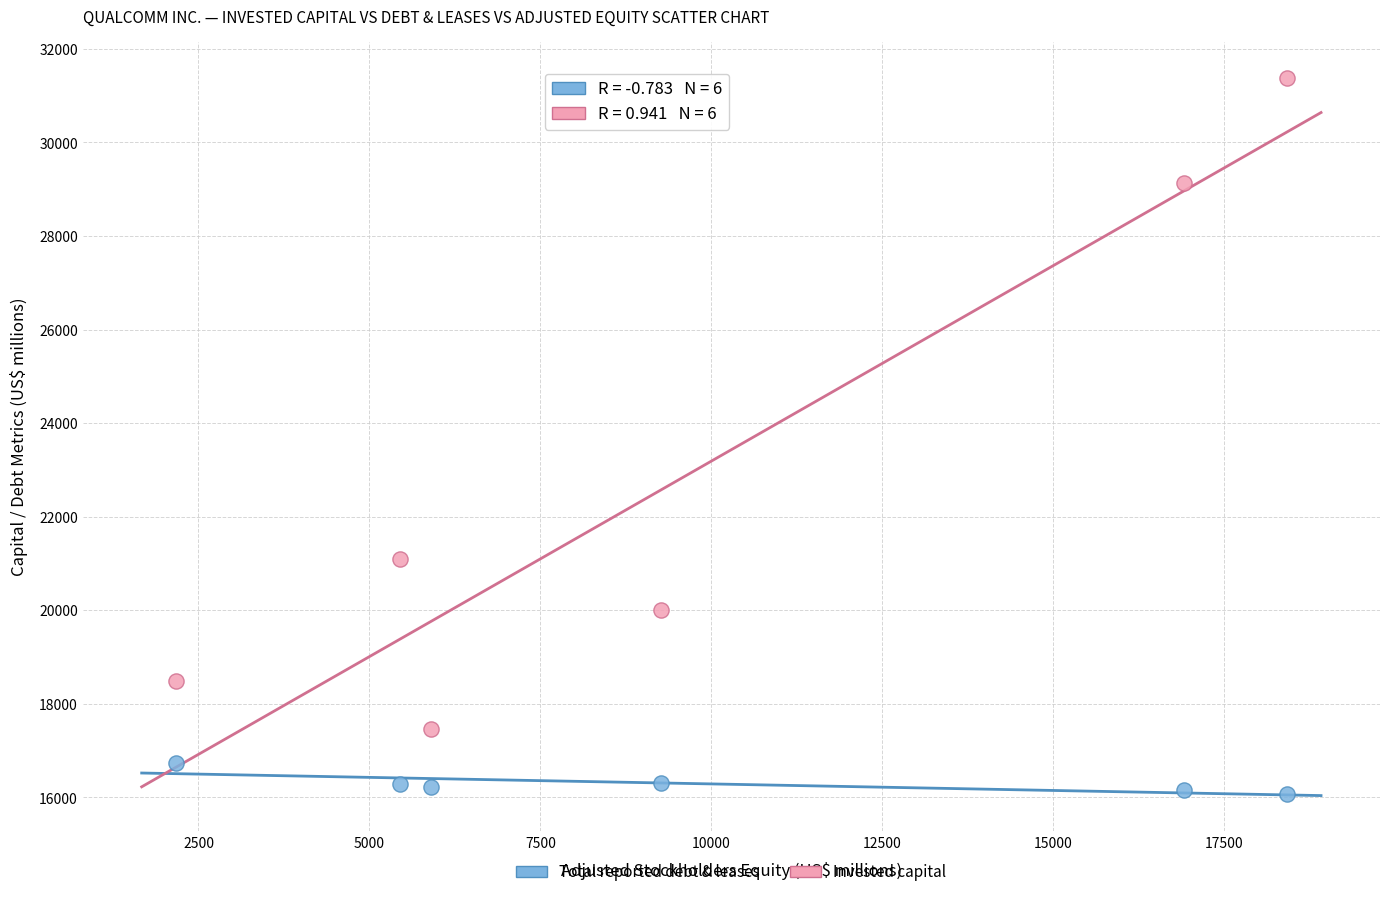

What are all the series names shown in the legend?

Total reported debt & leases, Invested capital